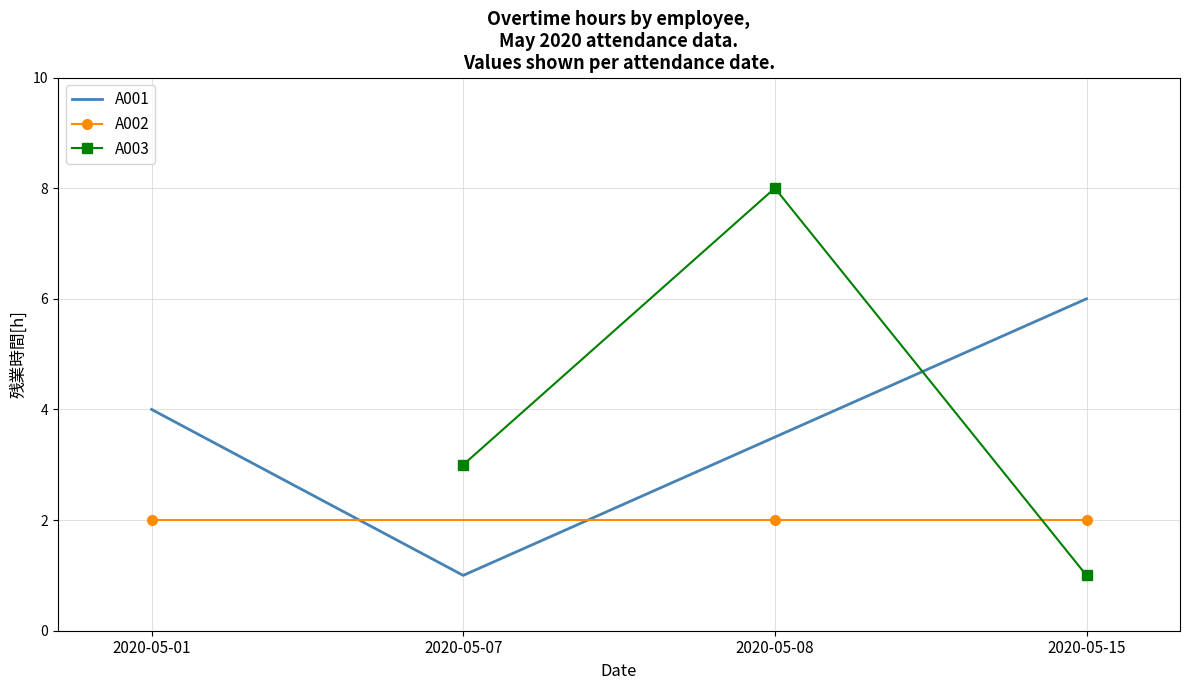

Reading left to right, extract all data points from this chart.

A001: 4	1	6
A002: 2	2	2
A003: 3	8	1